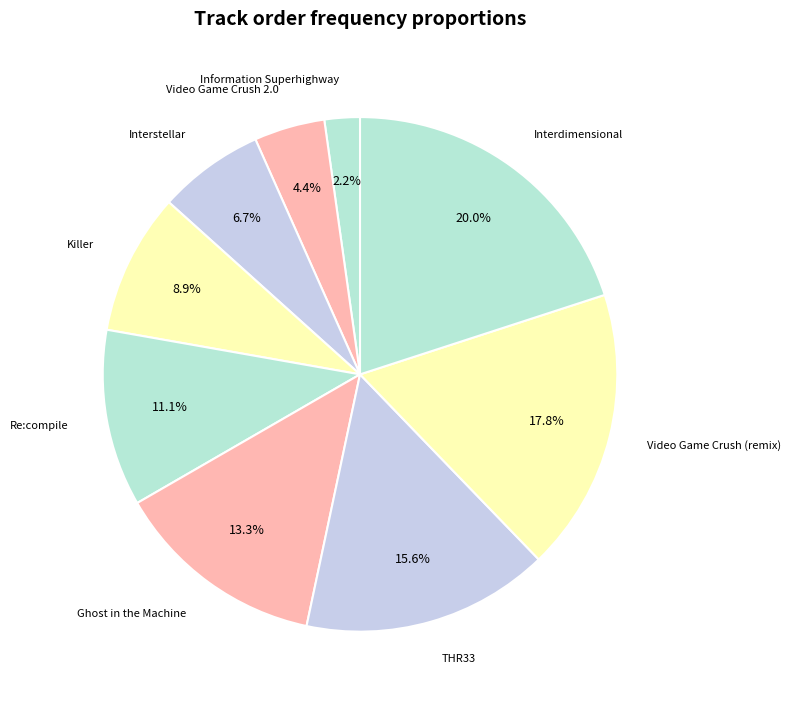

How many segments does this pie chart have?

9